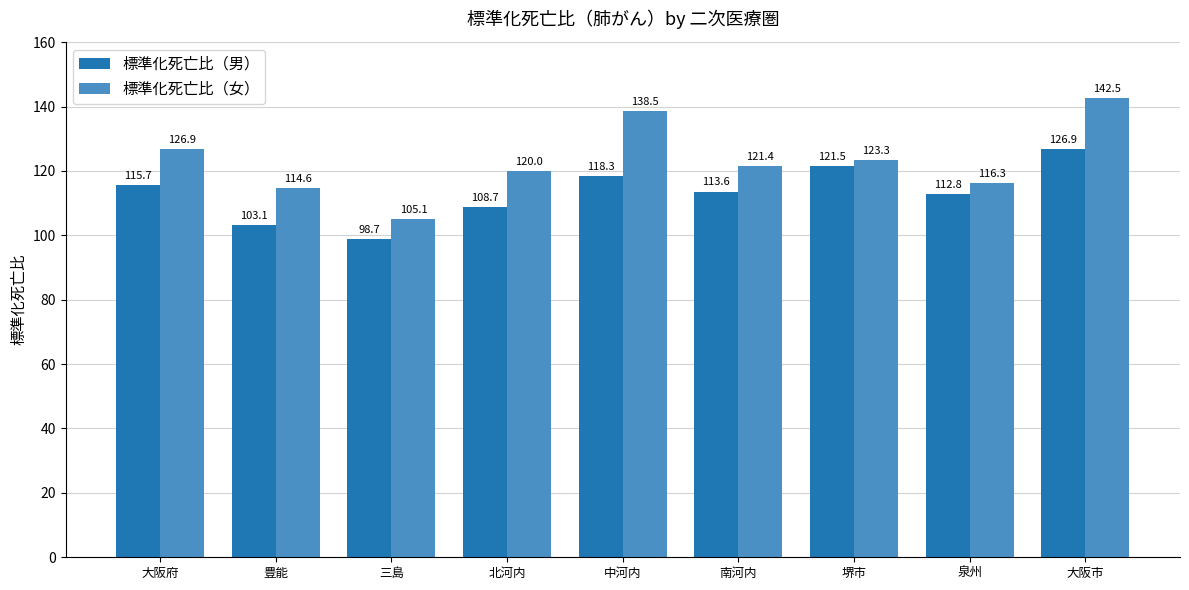

What is the label of the 6th bar from the left?

南河内